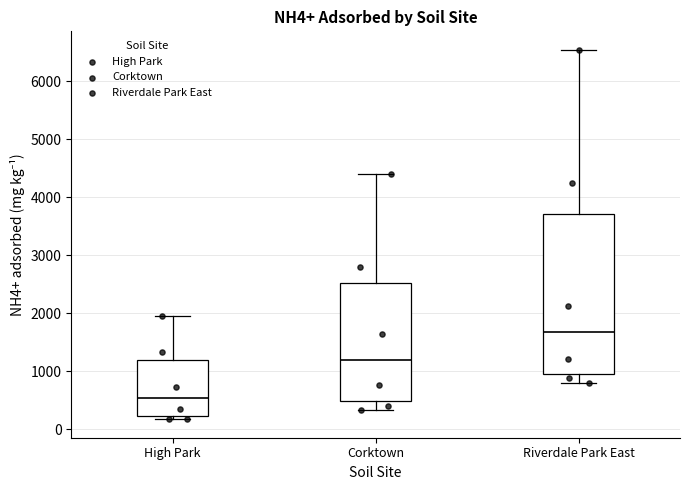

Reading left to right, read every box against the y-axis: the position of its median line, the range the box covers, and the ends of its whiskers. The values are not printed on the chart, so give them approximately, as read against the axis.

High Park: median 500, box 200 to 1200, whiskers 200 (just below the box's lower edge) to 2000
Corktown: median 1200, box 500 to 2500, whiskers 300 to 4400
Riverdale Park East: median 1700, box 1000 to 3700, whiskers 800 to 6500